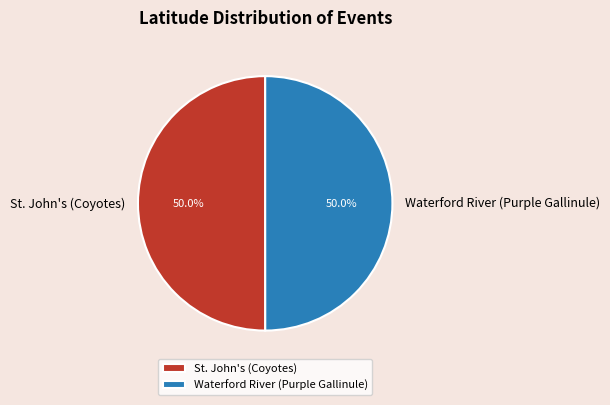

Is it true that Waterford River (Purple Gallinule) is 61% of the pie?

False